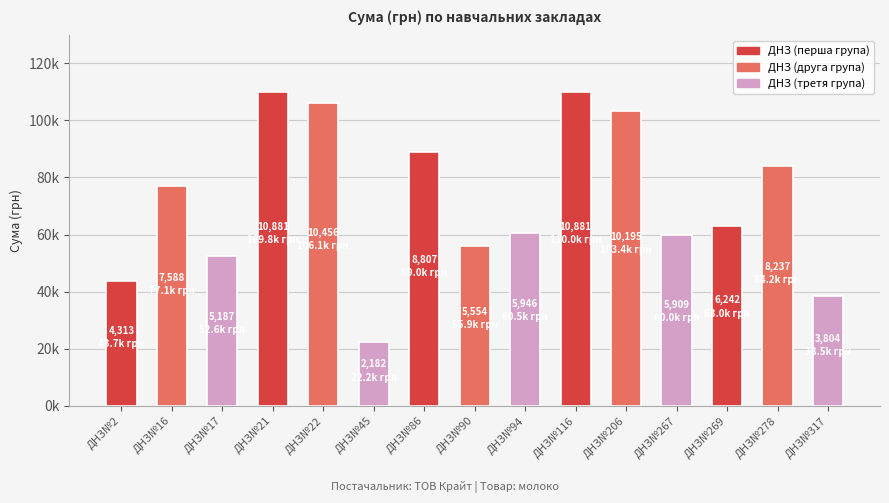

Reading right to left, transcribe all the data shown in this chart.

ДНЗ№317=38512.4	ДНЗ№278=84186.9	ДНЗ№269=62953.5	ДНЗ№267=59952.8	ДНЗ№206=103410.1	ДНЗ№116=109993.3	ДНЗ№94=60544.1	ДНЗ№90=55867.4	ДНЗ№86=88980.0	ДНЗ№45=22183.0	ДНЗ№22=106135.1	ДНЗ№21=109814.3	ДНЗ№17=52631.2	ДНЗ№16=77095.5	ДНЗ№2=43706.0